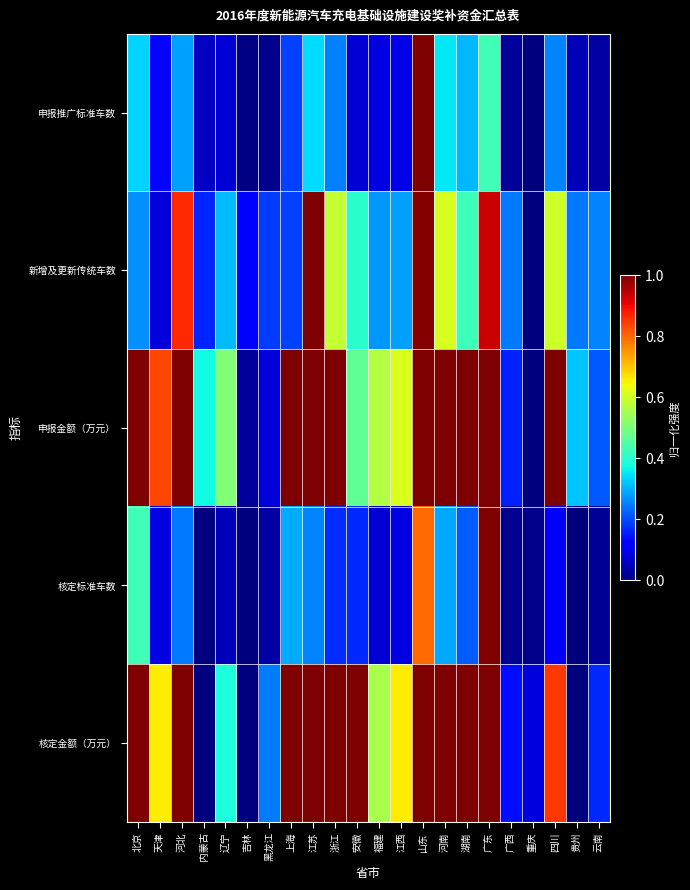

Reading left to right, transcribe all the data shown in this chart.

申报推广标准车数: 北京=0.3	天津=0.1	河北=0.3	内蒙古=0.1	辽宁=0.1	吉林=0.0	黑龙江=0.0	上海=0.2	江苏=0.3	浙江=0.3	安徽=0.1	福建=0.1	江西=0.1	山东=1.0	河南=0.4	湖南=0.3	广东=0.4	广西=0.0	重庆=0.0	四川=0.3	贵州=0.1	云南=0.0
新增及更新传统车数: 北京=0.3	天津=0.1	河北=0.9	内蒙古=0.2	辽宁=0.3	吉林=0.1	黑龙江=0.2	上海=0.2	江苏=1.0	浙江=0.6	安徽=0.4	福建=0.3	江西=0.3	山东=1.0	河南=0.6	湖南=0.4	广东=0.9	广西=0.2	重庆=0.0	四川=0.6	贵州=0.2	云南=0.3
申报金额（万元）: 北京=1.0	天津=0.8	河北=1.0	内蒙古=0.4	辽宁=0.5	吉林=0.0	黑龙江=0.1	上海=1.0	江苏=1.0	浙江=1.0	安徽=0.5	福建=0.6	江西=0.6	山东=1.0	河南=1.0	湖南=1.0	广东=1.0	广西=0.2	重庆=0.0	四川=1.0	贵州=0.3	云南=0.2
核定标准车数: 北京=0.4	天津=0.1	河北=0.2	内蒙古=0.0	辽宁=0.1	吉林=0.0	黑龙江=0.0	上海=0.3	江苏=0.3	浙江=0.2	安徽=0.2	福建=0.1	江西=0.1	山东=0.8	河南=0.3	湖南=0.2	广东=1.0	广西=0.0	重庆=0.0	四川=0.1	贵州=0.0	云南=0.0
核定金额（万元）: 北京=1.0	天津=0.7	河北=1.0	内蒙古=0.0	辽宁=0.4	吉林=0.0	黑龙江=0.2	上海=1.0	江苏=1.0	浙江=1.0	安徽=1.0	福建=0.6	江西=0.7	山东=1.0	河南=1.0	湖南=1.0	广东=1.0	广西=0.1	重庆=0.1	四川=0.8	贵州=0.0	云南=0.2